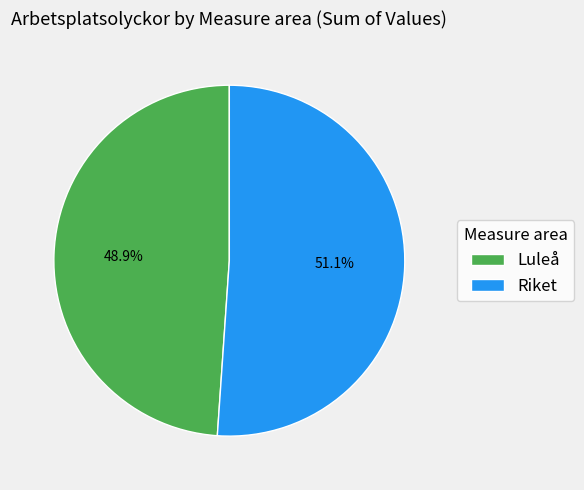

To the nearest percent, what is the difference between the largest and smallest slice percentages?

2%